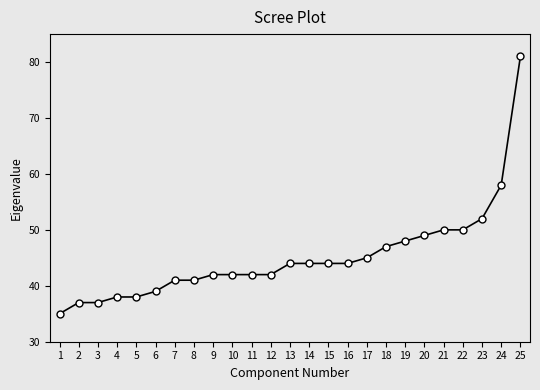

What is the average value?

45